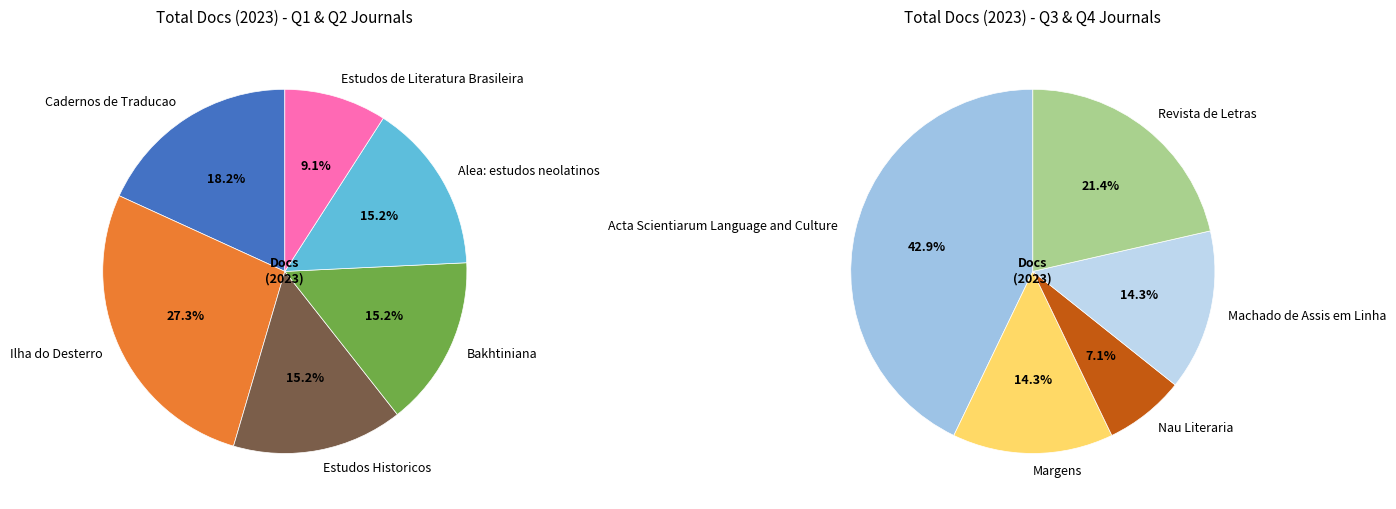

Approximately how many times larger is the value at Alea: estudos neolatinos compared to Cadernos de Traducao?

0.8